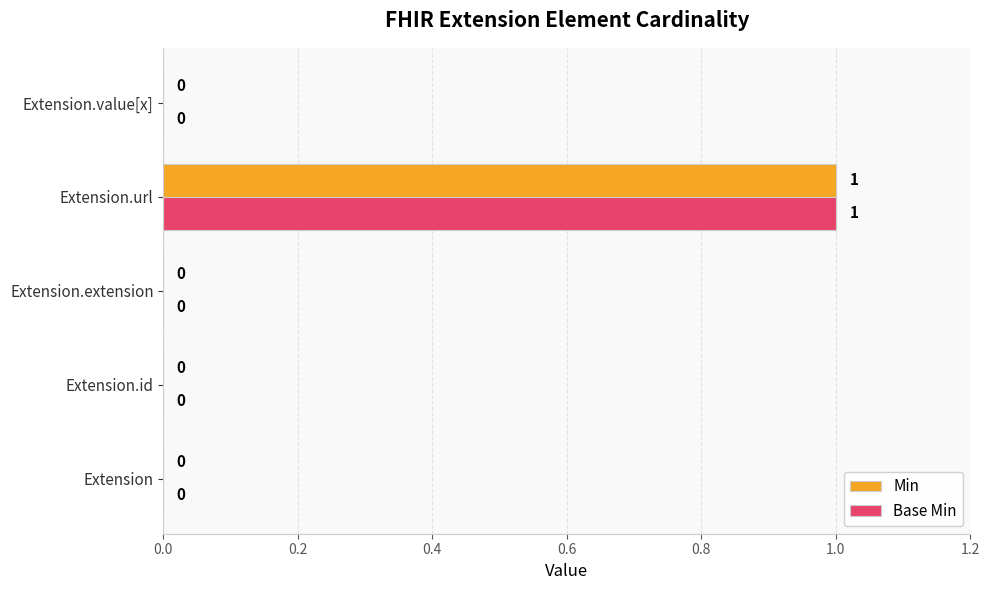

Count the Min values in the range 0 to 1.

5